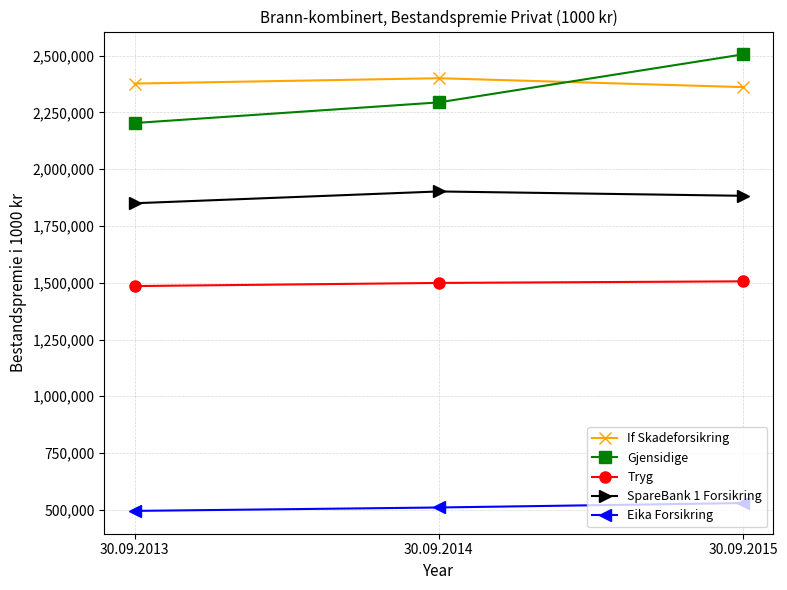

Which series changed the most between 30.09.2014 and 30.09.2015?

Gjensidige